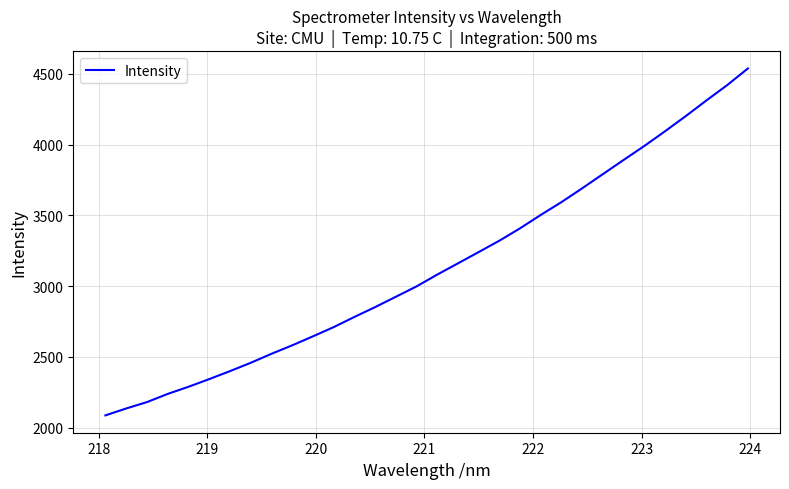

What is the difference between the maximum and minimum values?

2450.1